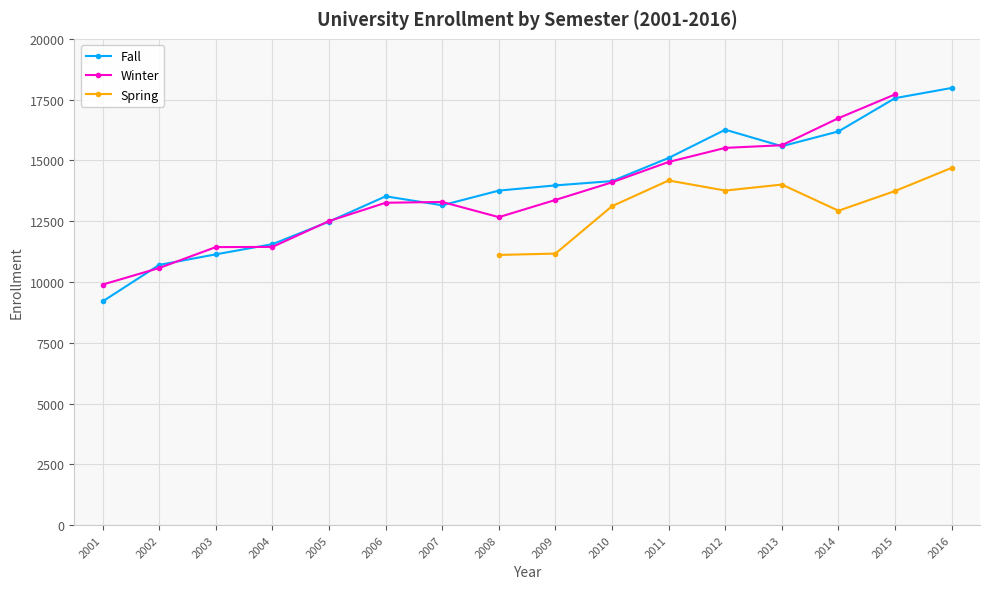

At which label does Fall reach its minimum?

2001